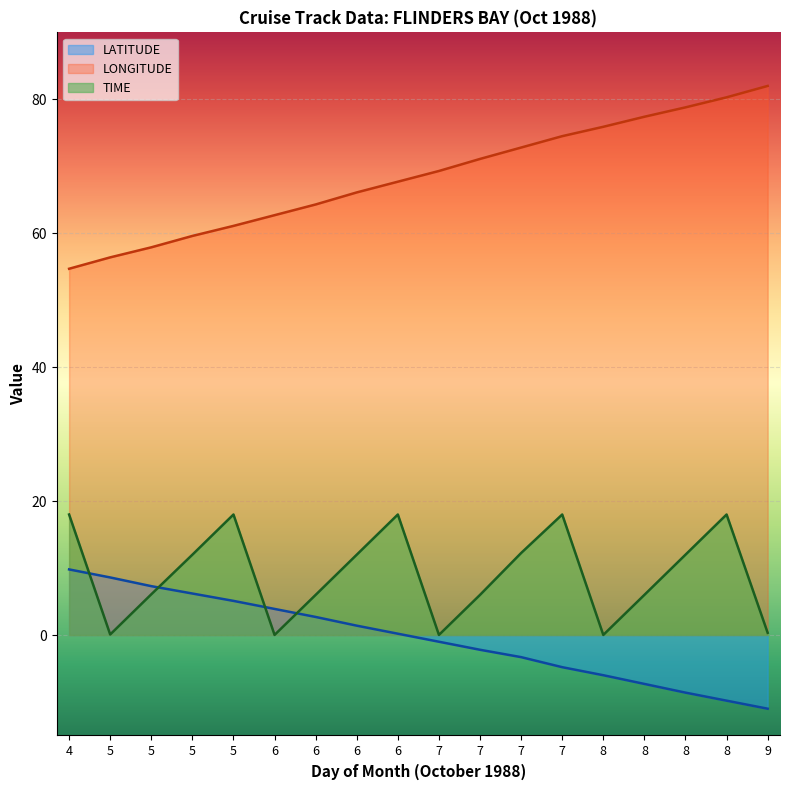

True or false: LATITUDE has more than 0 points higher than both neighbors.

False